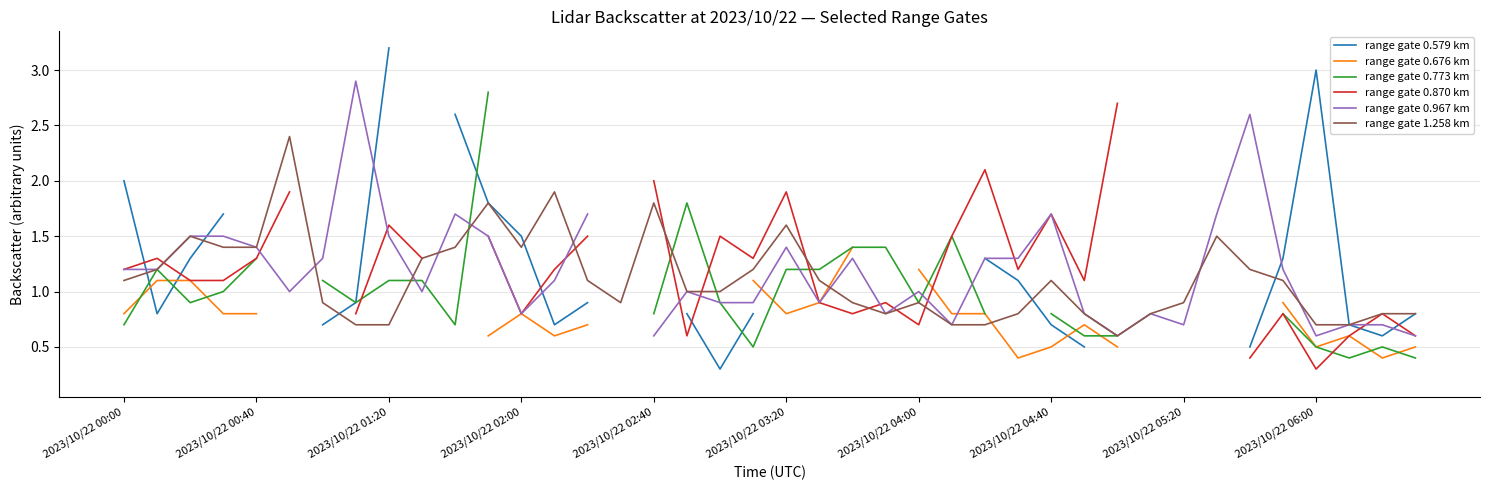

What position from the right is 27?

13